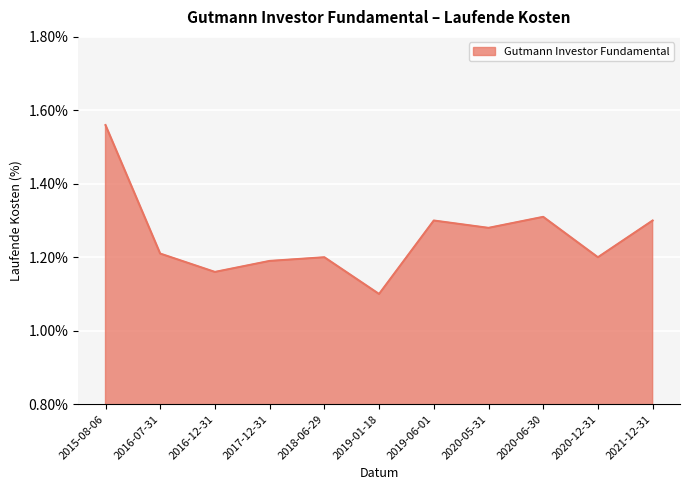

Where is the data nearest to the value 1?

2019-01-18